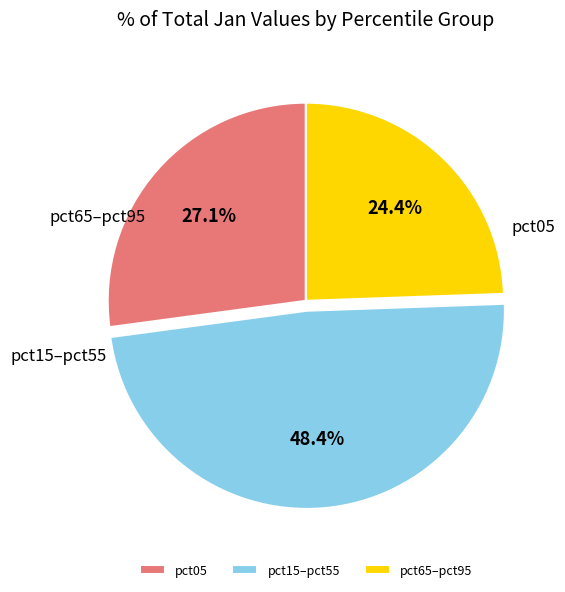

Does any single category account for the majority?

No